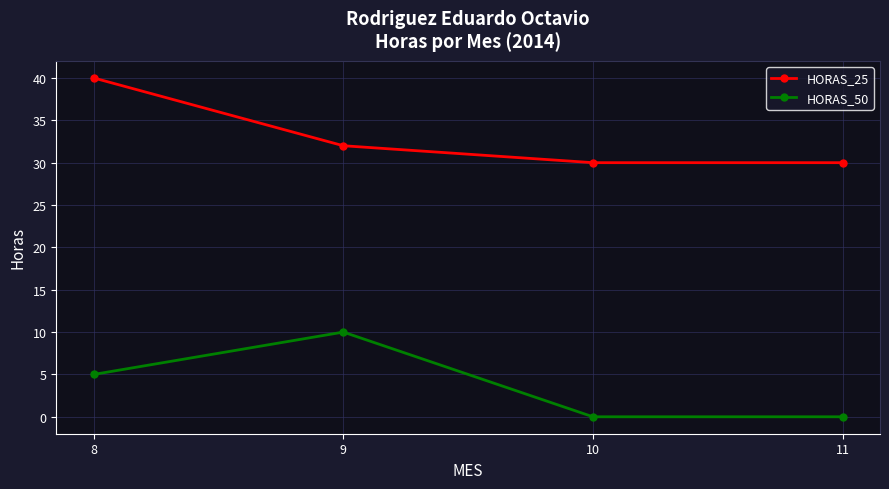

Is it true that HORAS_25 equals 50 at 11?

False